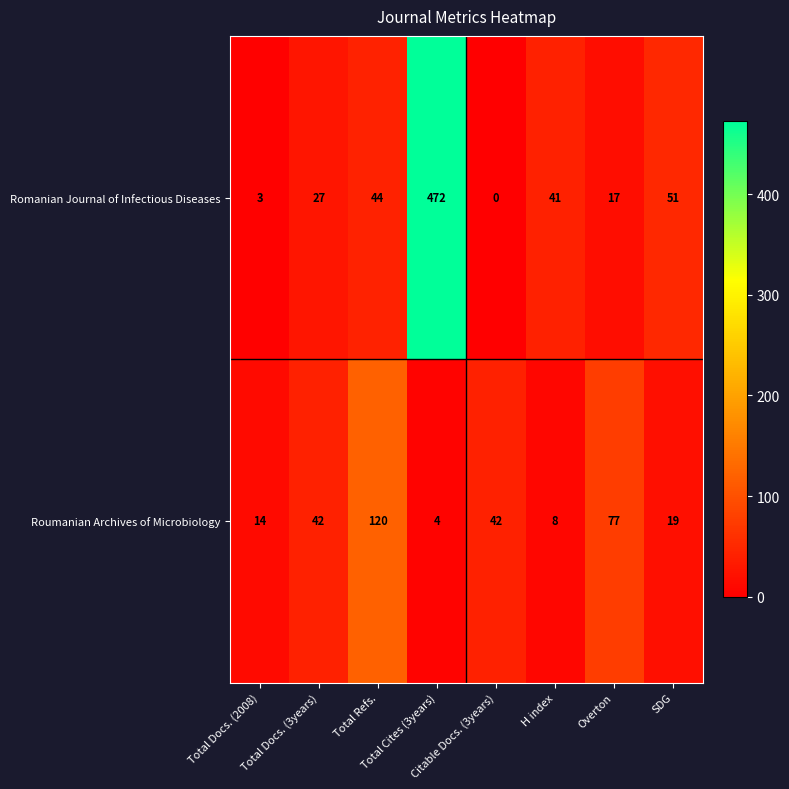

What is the maximum value shown in the chart?

472